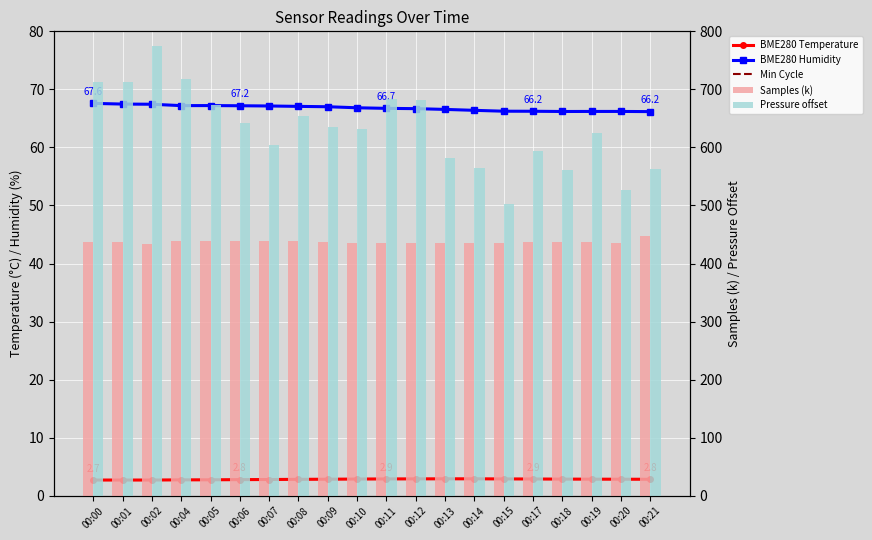

At which category is the sum across all series the highest?

00:02